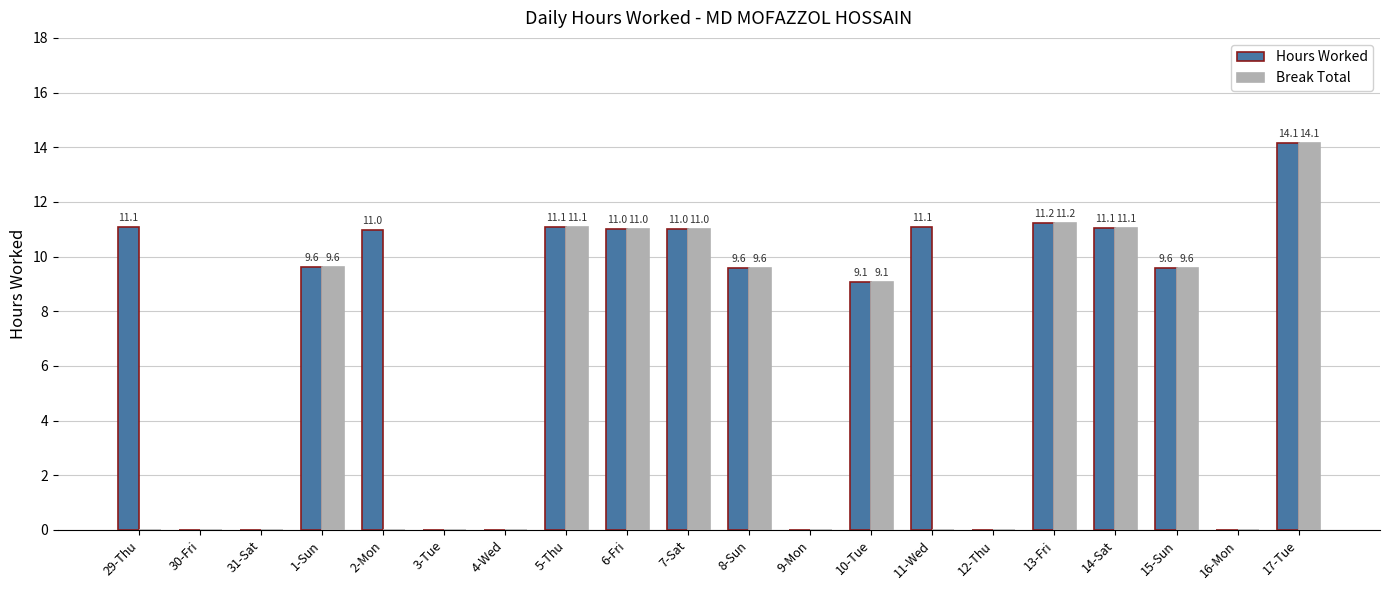

True or false: Hours Worked has a value of 14.1 at 17-Tue.

True